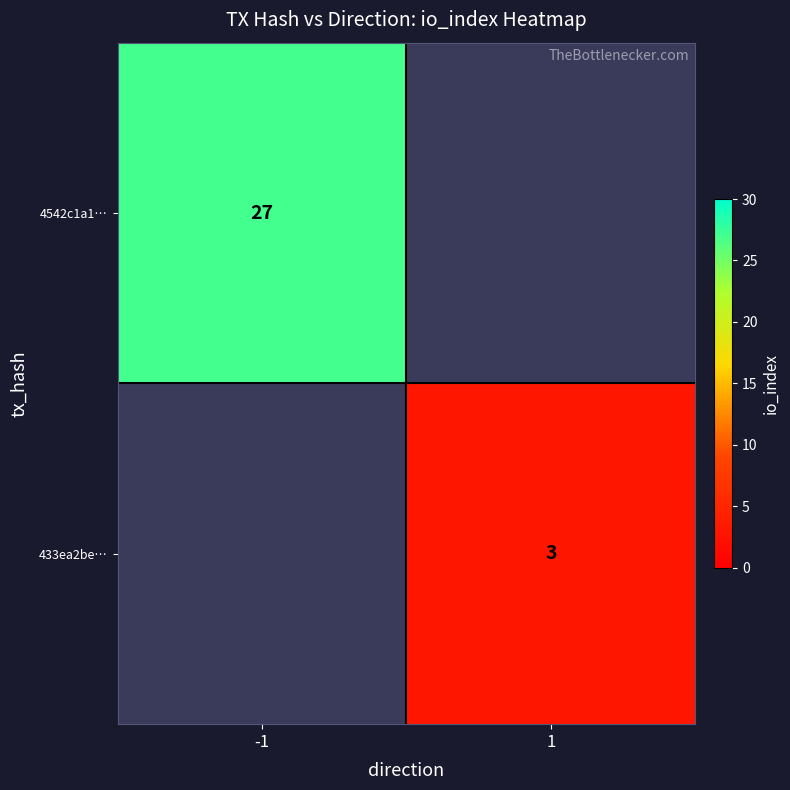

Is the value of 433ea2be… at 1 greater than the value of 4542c1a1… at -1?

No